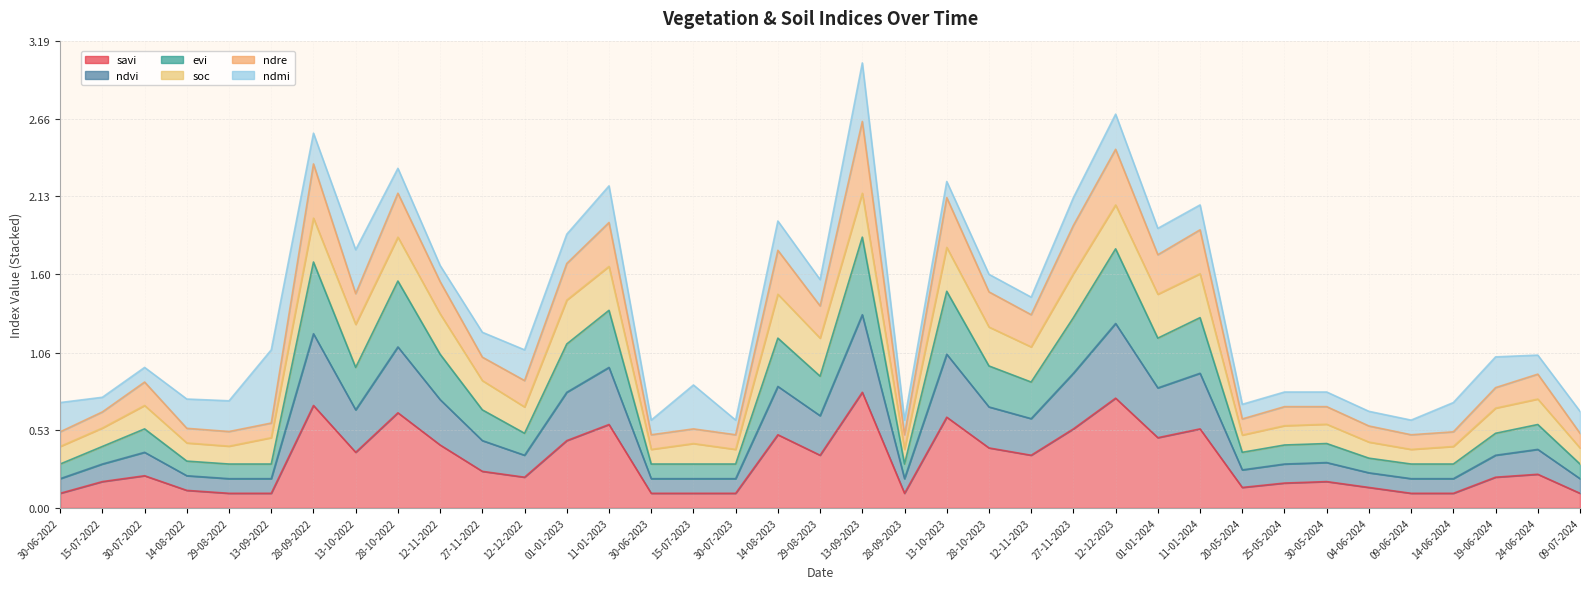

What is the value of the savi point at the 36th from the left?

0.2